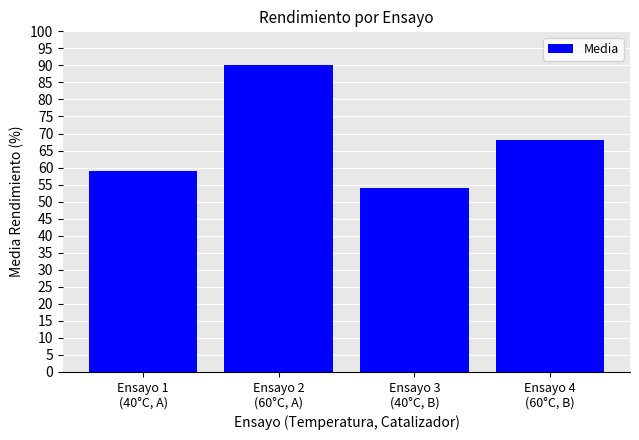

Reading left to right, list all the values displayed in this chart.

Ensayo 1
(40°C, A)=59	Ensayo 2
(60°C, A)=90	Ensayo 3
(40°C, B)=54	Ensayo 4
(60°C, B)=68